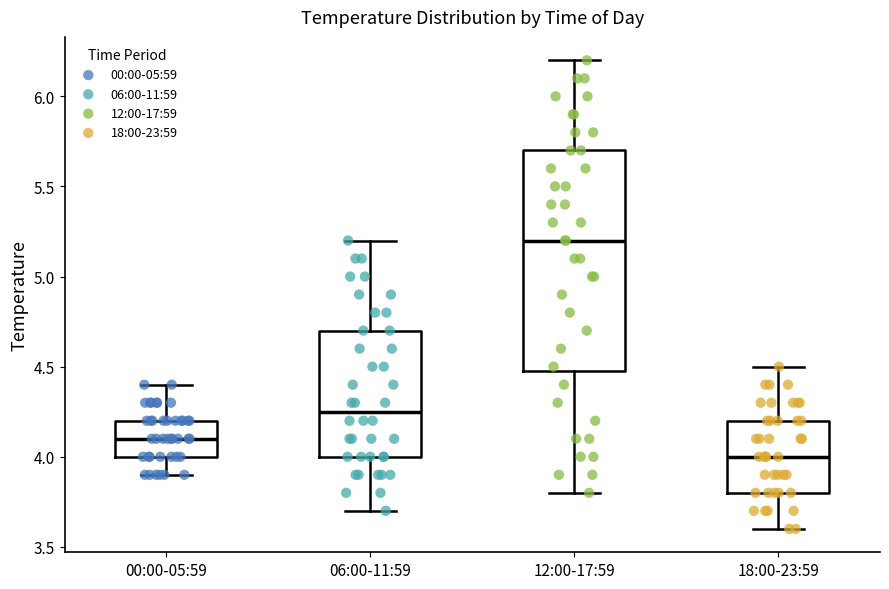

Which box is the tallest, from its lower edge to its upper edge?

12:00-17:59